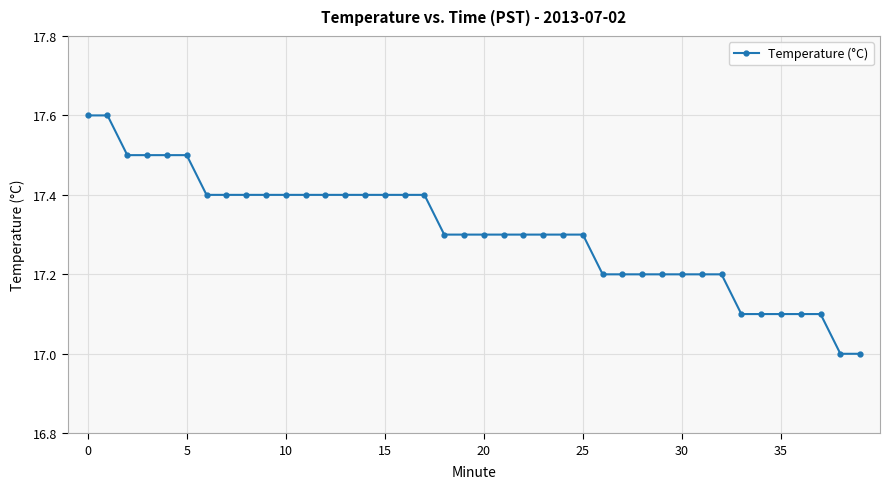

How many distinct data groups are displayed?

1